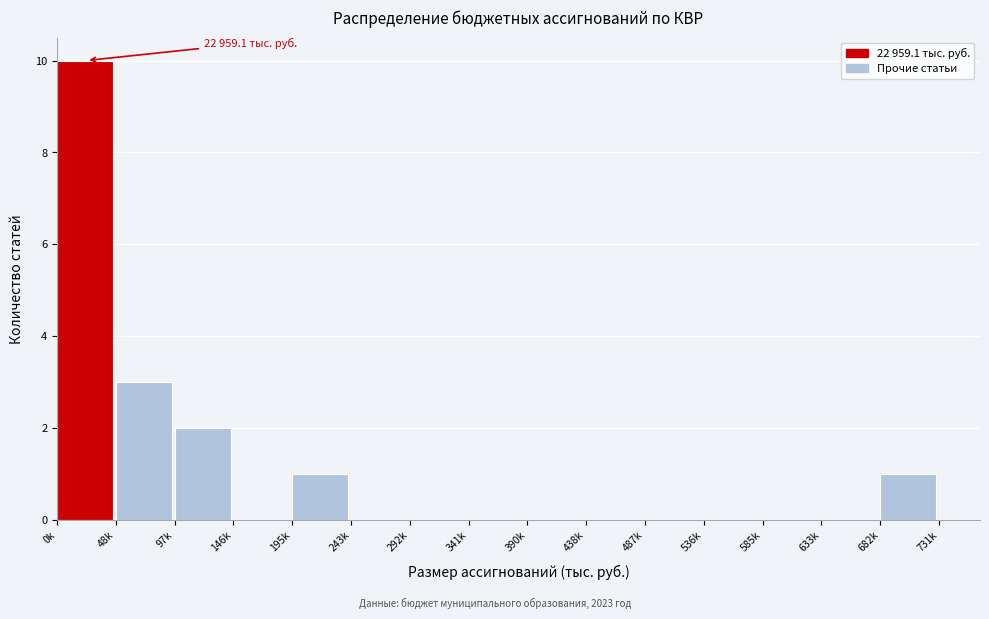

Reading right to left, list all the values displayed in this chart.

682k=1	633k=0	585k=0	536k=0	487k=0	438k=0	390k=0	341k=0	292k=0	243k=0	195k=1	146k=0	97k=2	48k=3	0k=10